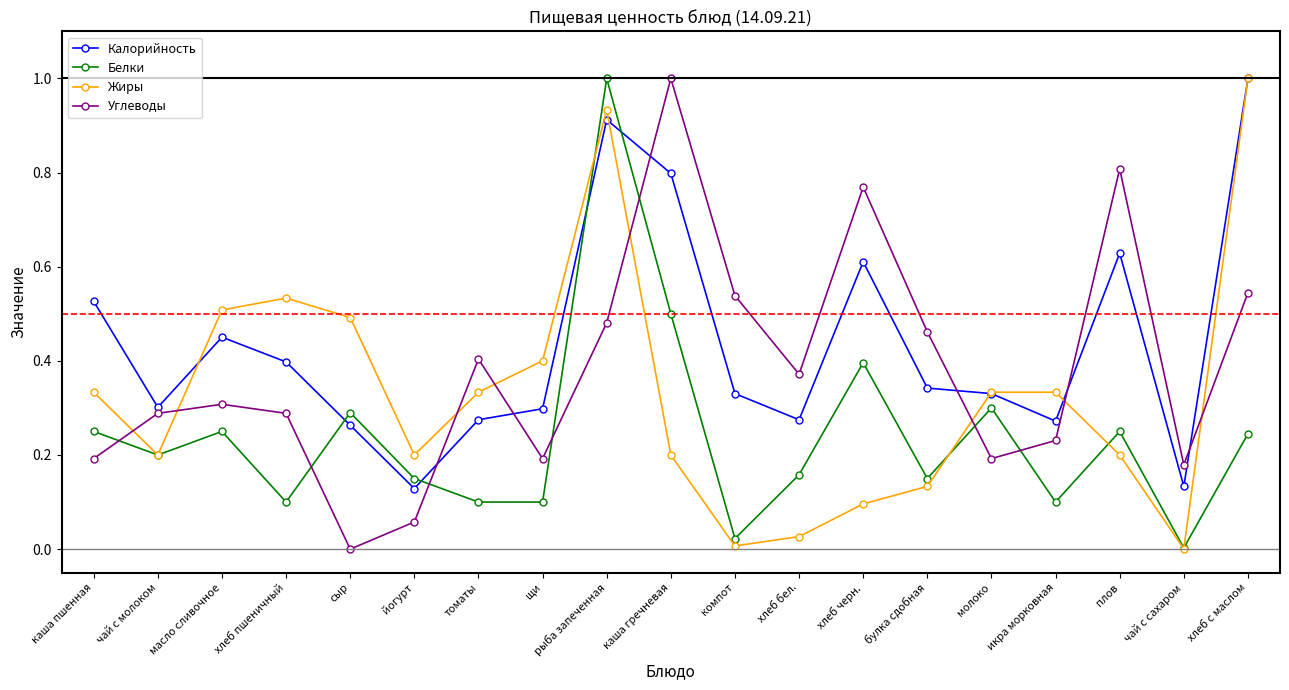

Is it true that Углеводы equals 0.1 at хлеб с маслом?

False